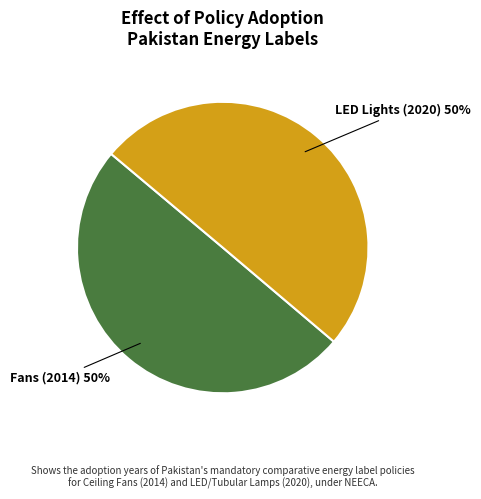

To the nearest percent, what is the average slice percentage?

50%